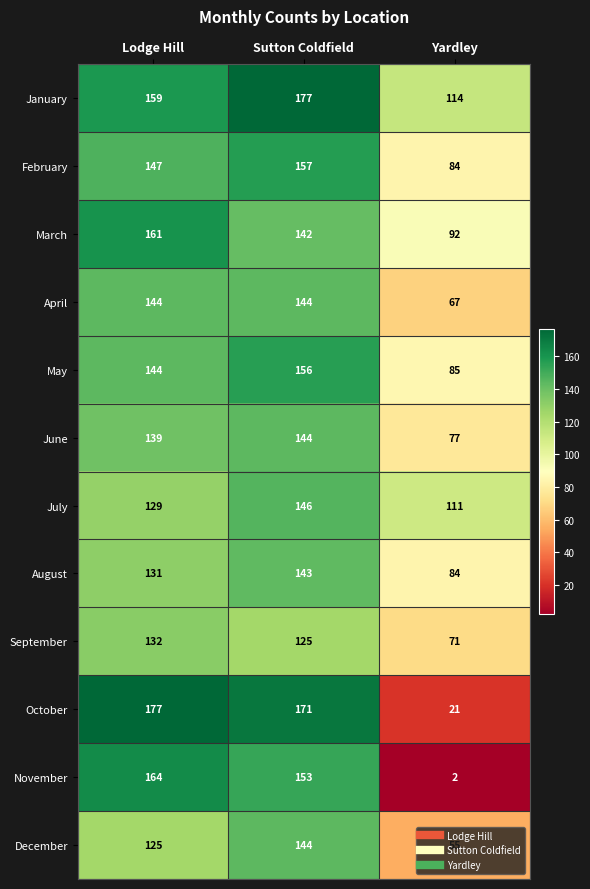

What is the difference between the maximum and minimum values in the April series?

77